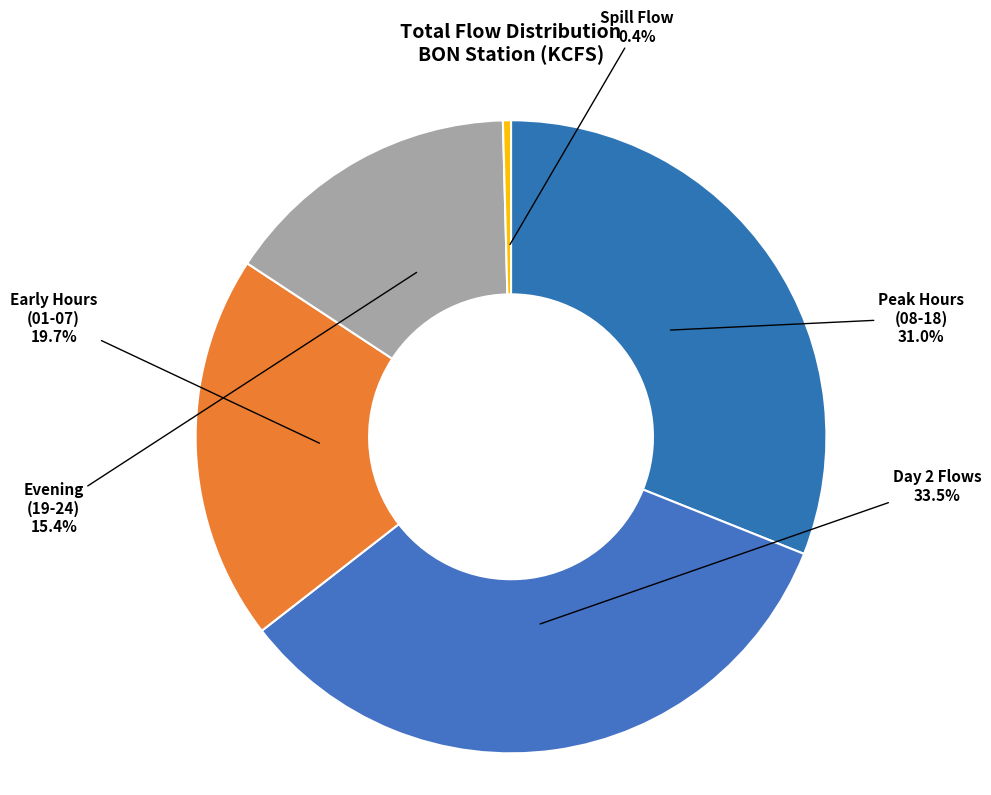

What is the ratio of the value at Early Hours (01-07) to the value at Evening (19-24)?

1.3